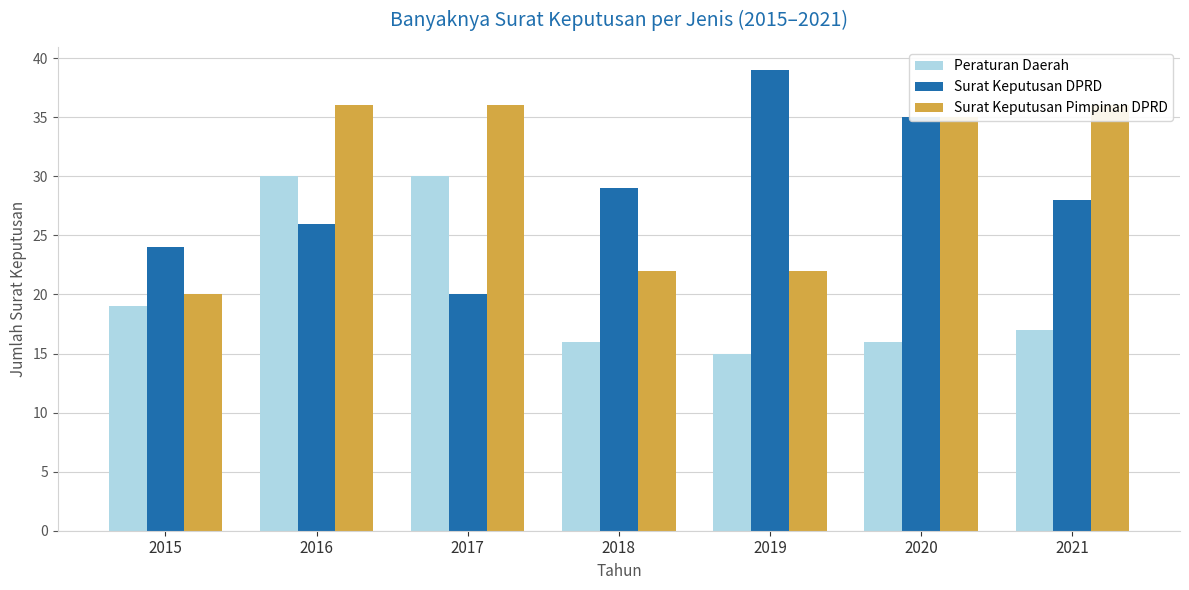

What is the average value of the Surat Keputusan Pimpinan DPRD series?

30